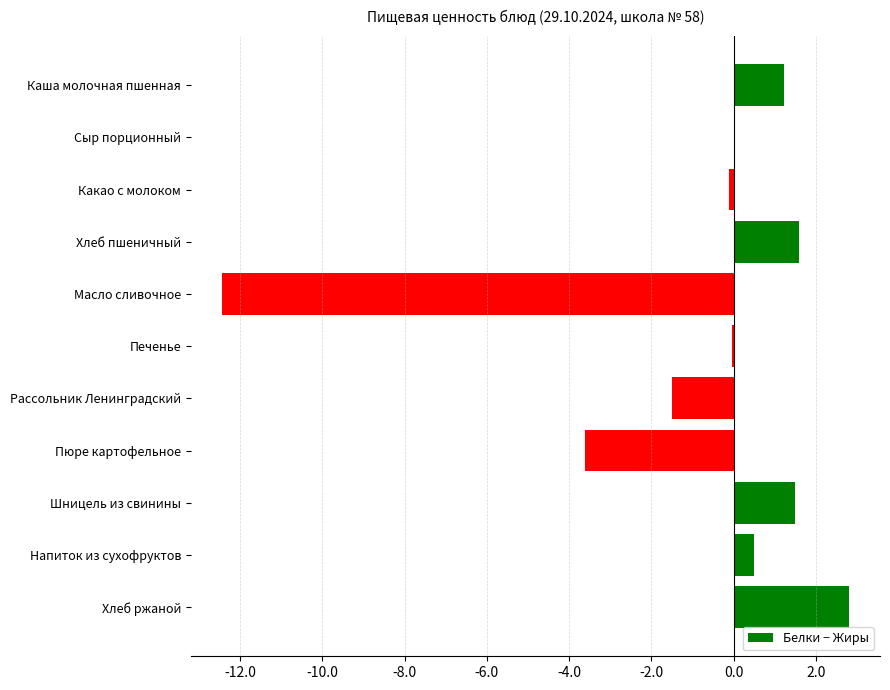

At which label is the value closest to -4?

Пюре картофельное